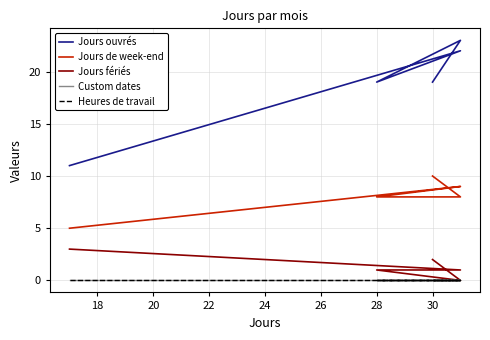

Which series has the largest range (max minus min)?

Jours ouvrés